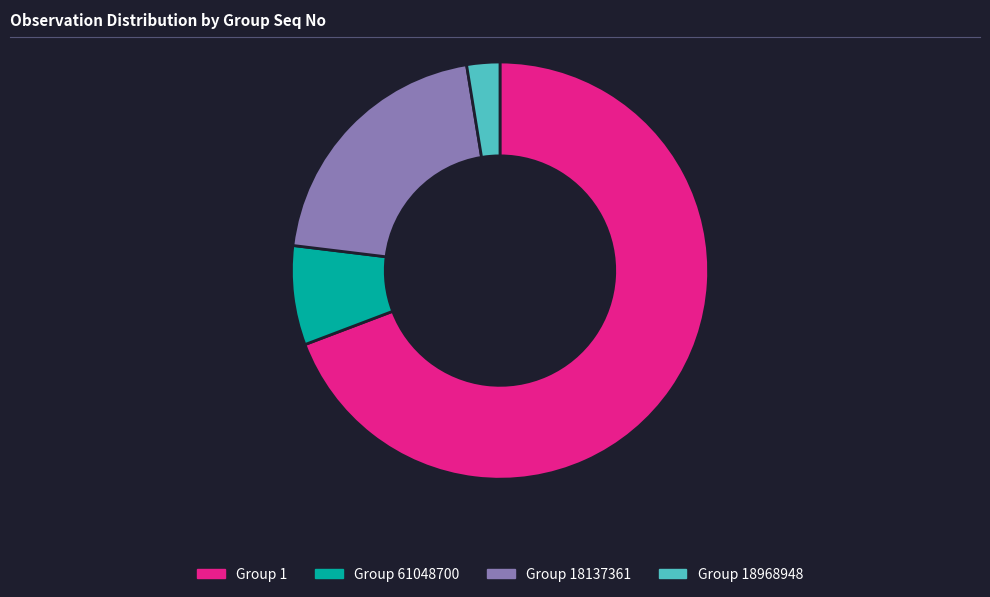

Is the sum of Group 61048700 and Group 18137361 greater than half?

No